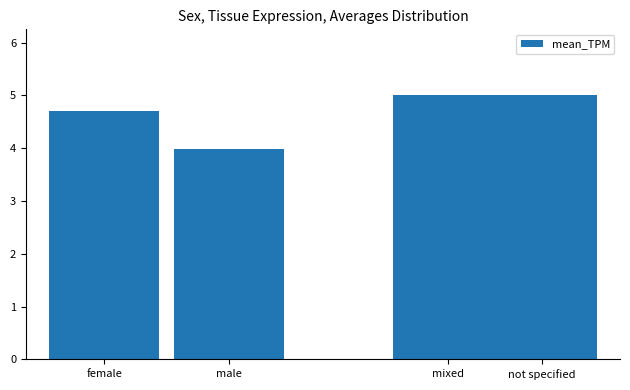

The value at mixed is 2.6. True or false?

False